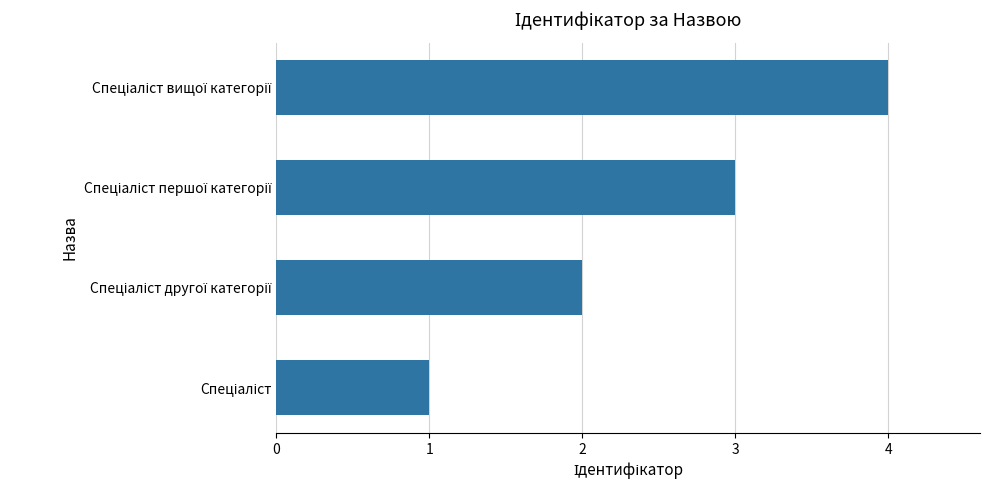

What is the greatest value displayed?

4